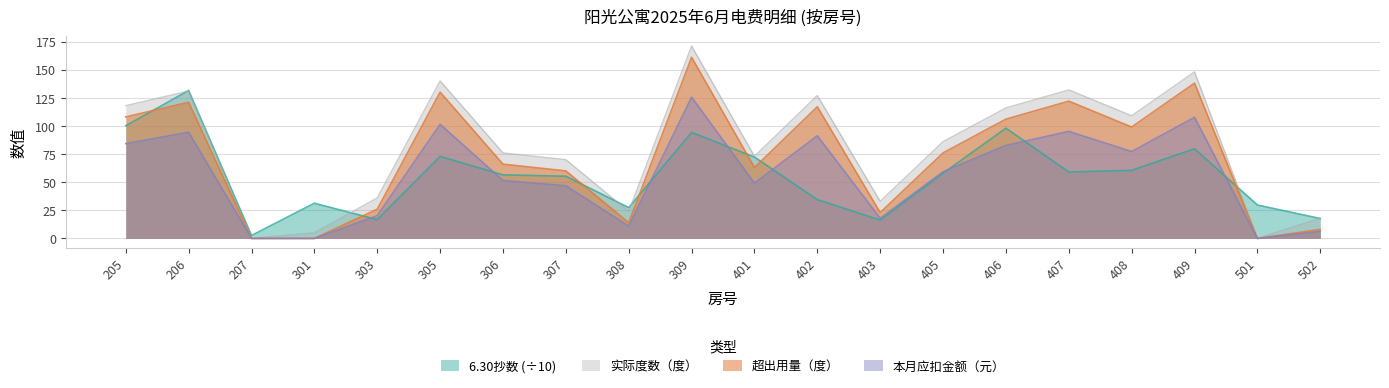

At which category does 超出用量 reach its first local peak?

206